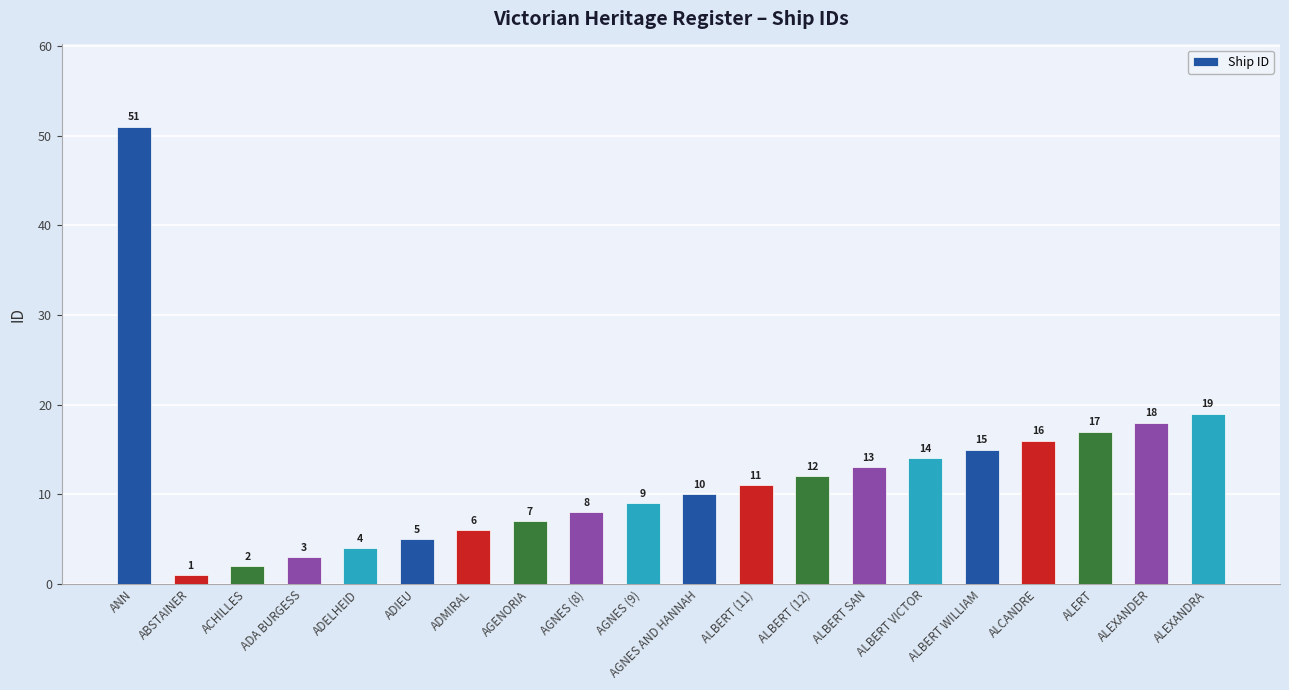

What is the label of the 9th bar from the left?

AGNES (8)